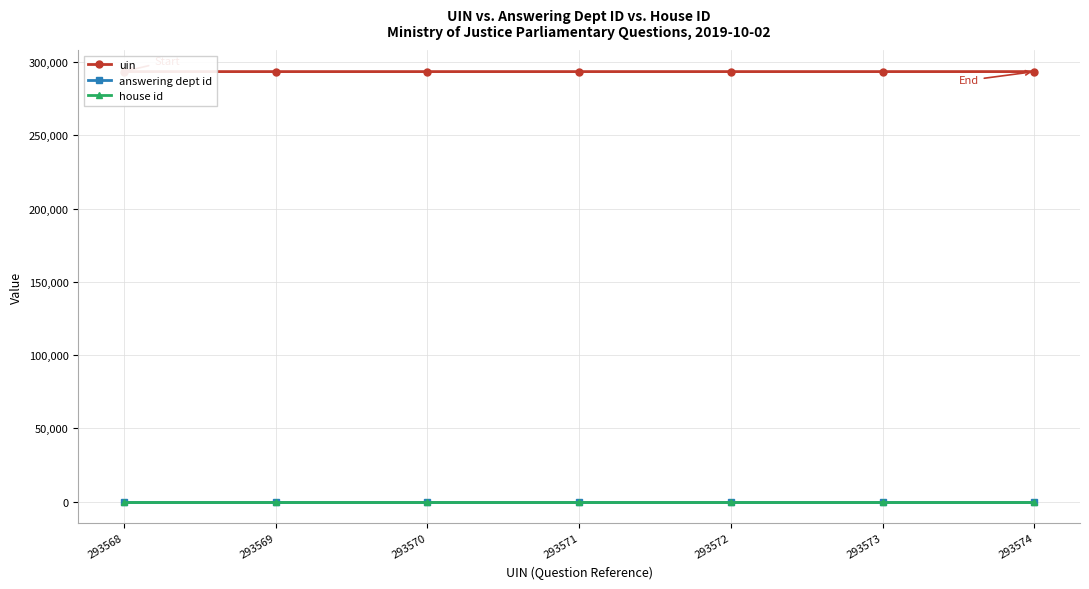

True or false: uin has a value of 293572 at 293572.

True